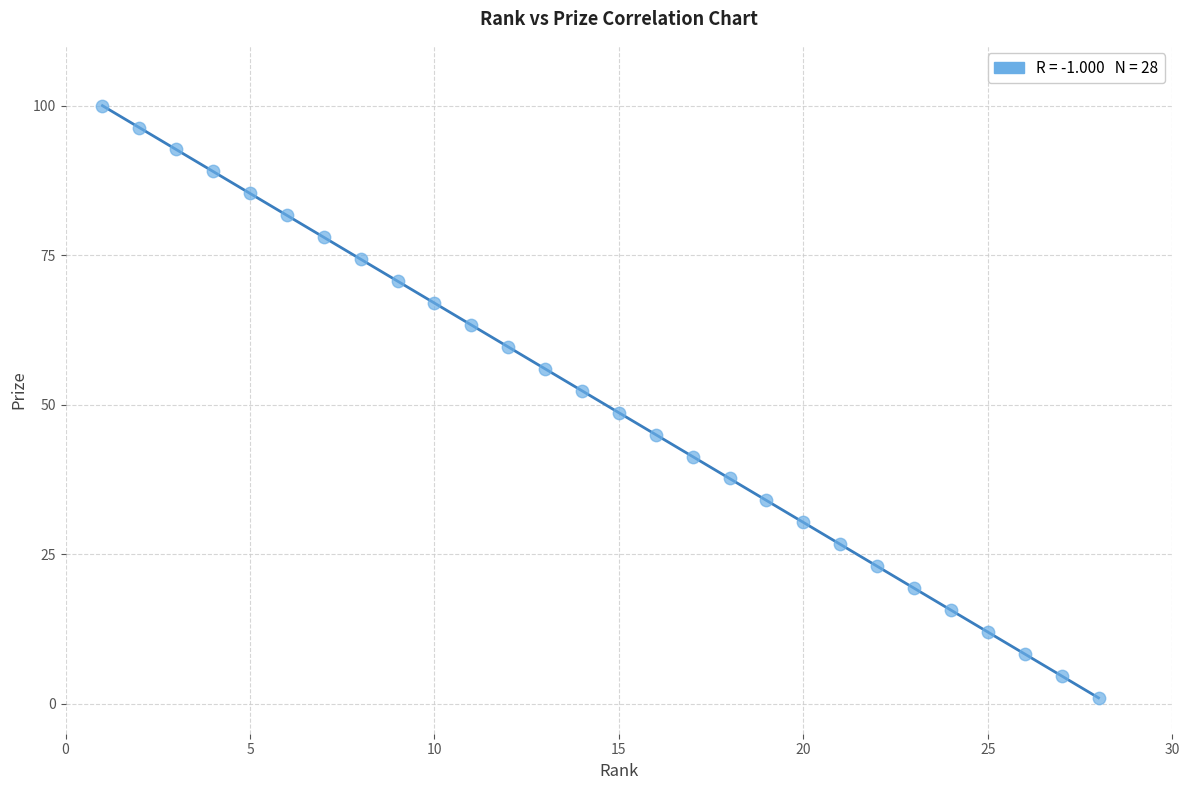

What is the range of X values (max minus min)?

27.0